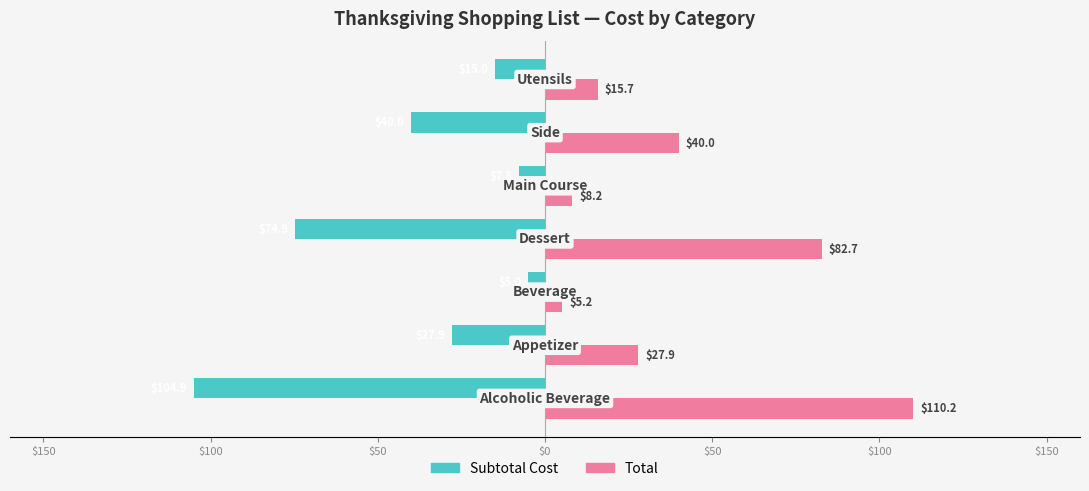

What are all the series names shown in the legend?

Subtotal Cost, Total